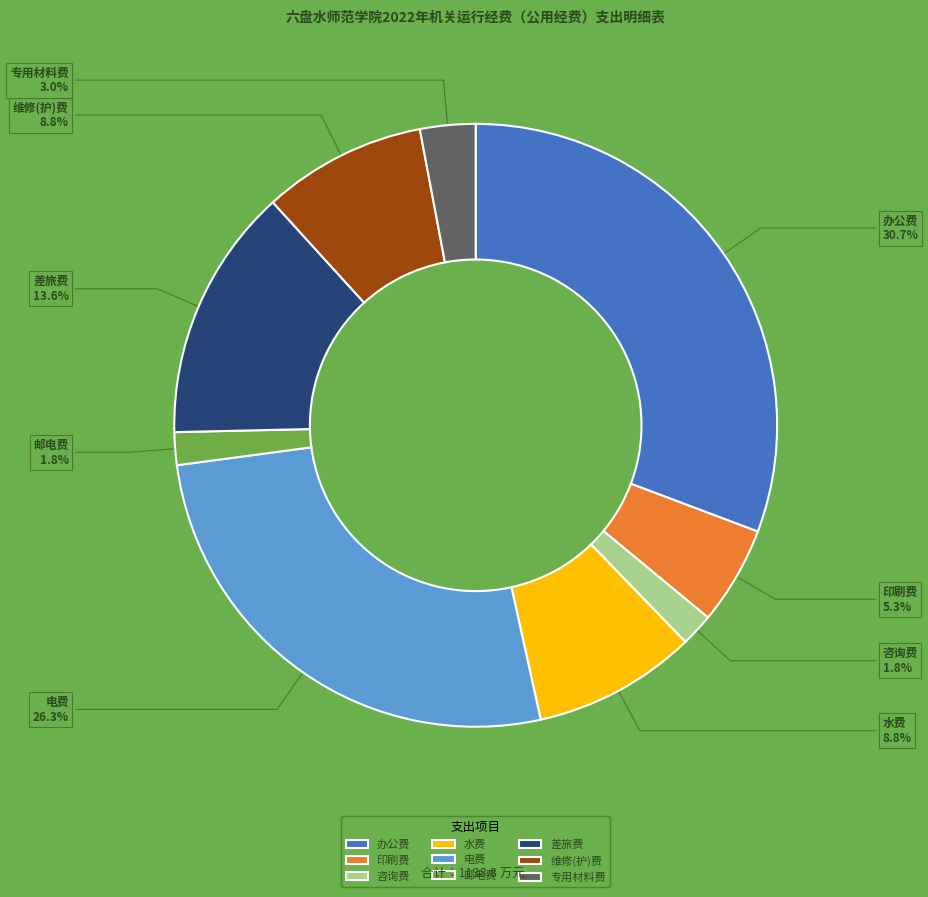

How many slices are in this pie chart?

9